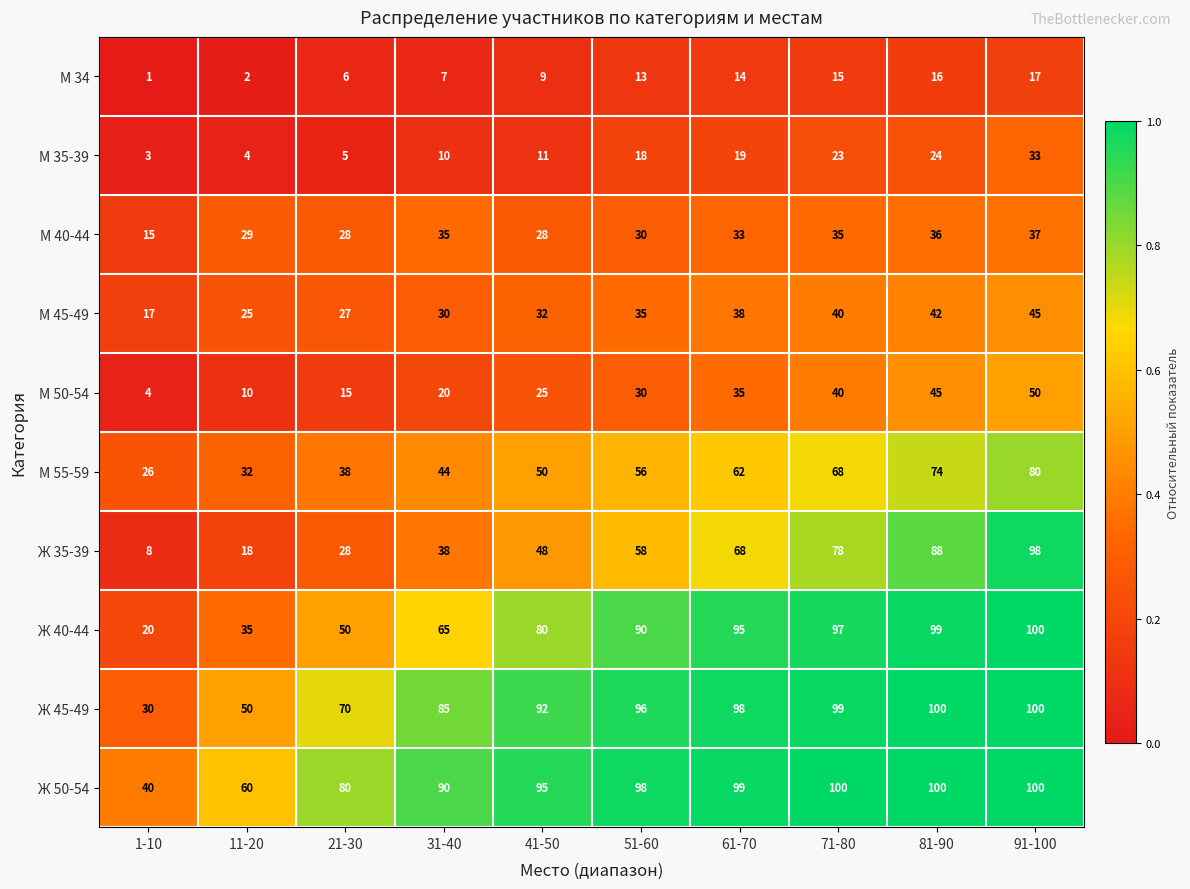

The value of М 35-39 at 91-100 is 53. True or false?

False